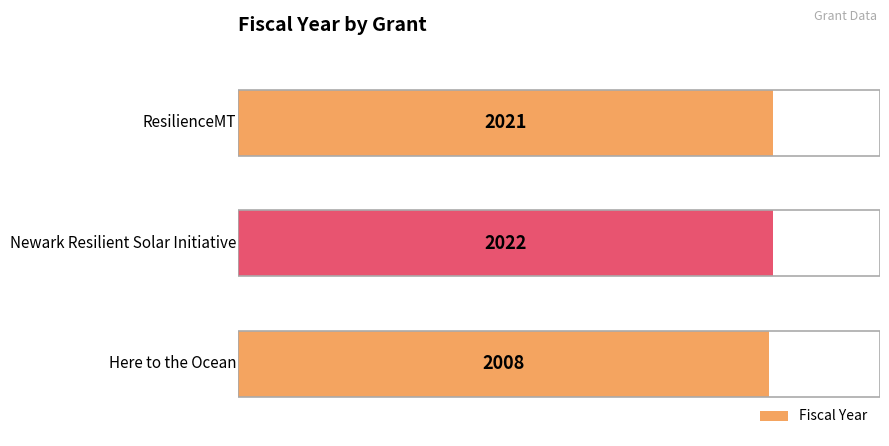

Does the chart contain any negative values?

No